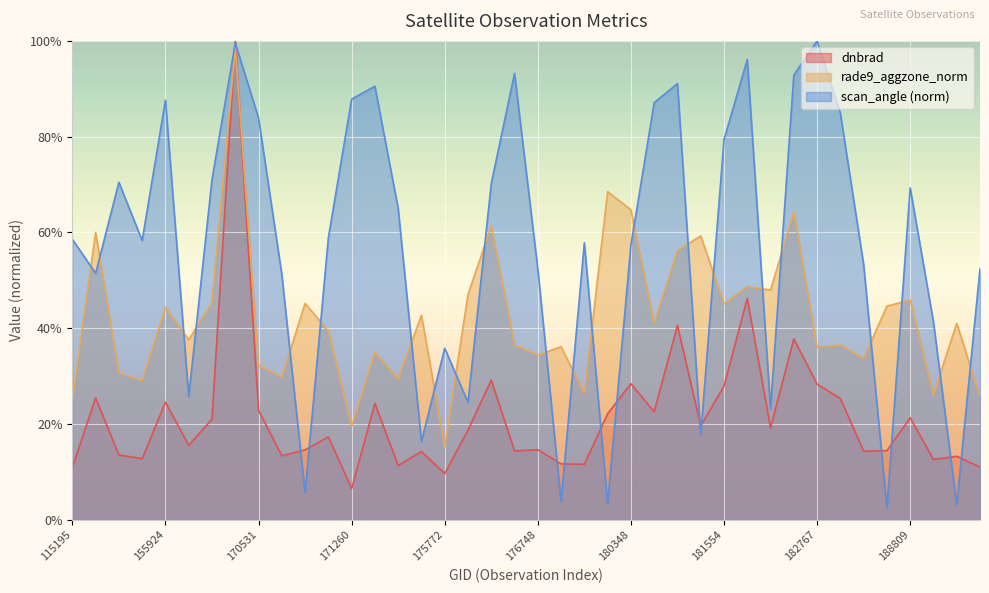

What is the minimum value for dnbrad?

0.1